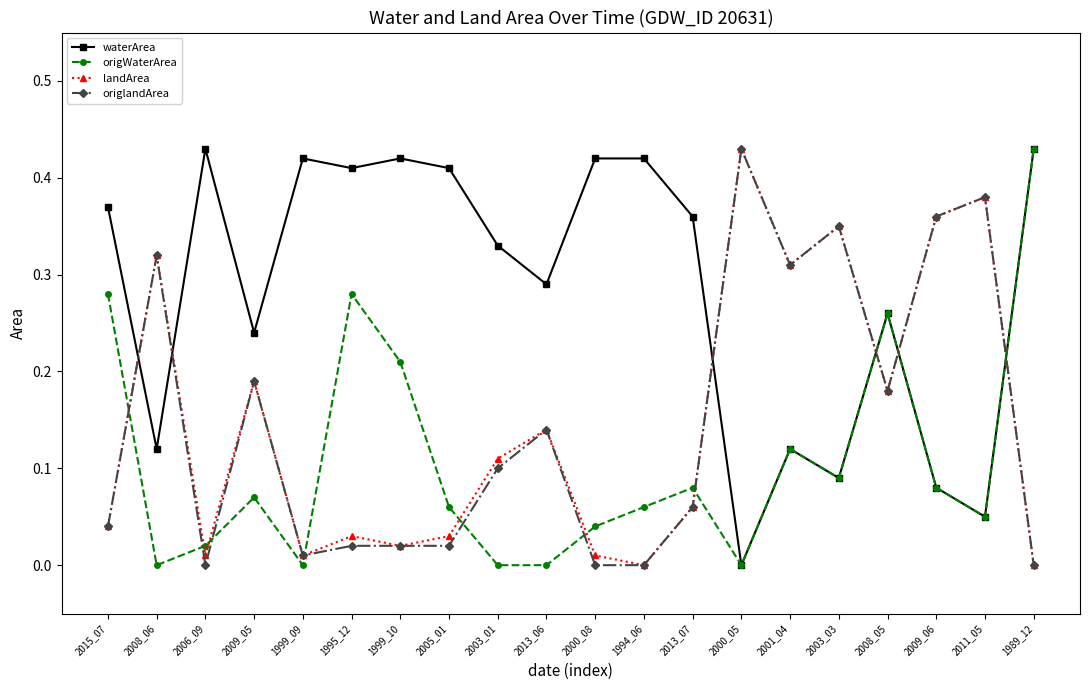

At which label does waterArea reach its minimum?

2000_05